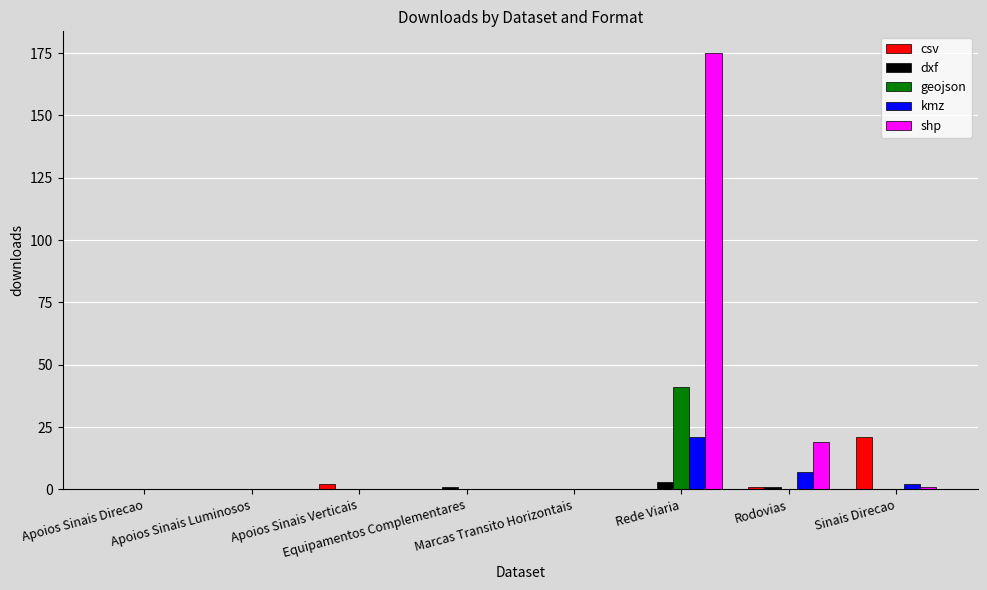

What is the maximum value shown in the chart?

175